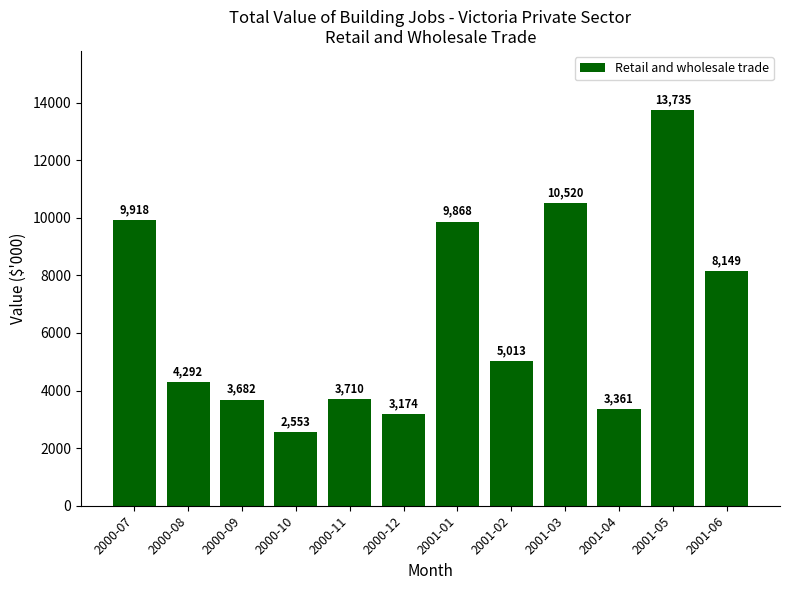

What is the value of the 11th bar from the left?

13735